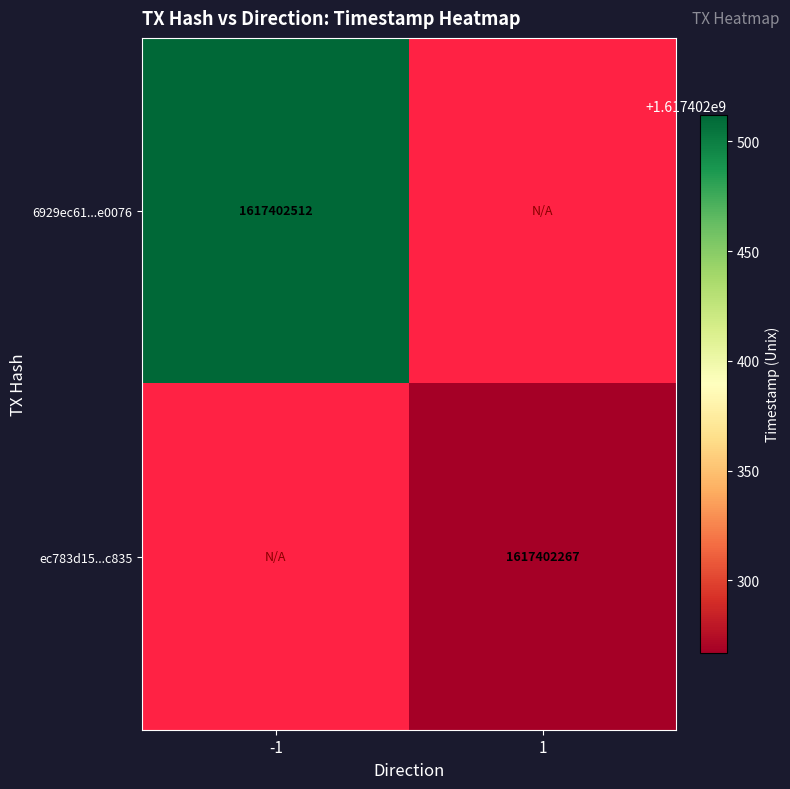

Reading left to right, extract all data points from this chart.

6929ec61a6412de8bb30530aa3aa2f17d1e0076: direction=-1	time_stamp=1617402512
ec783d155eff3261681ef435706868b61a6c835: direction=1	time_stamp=1617402267